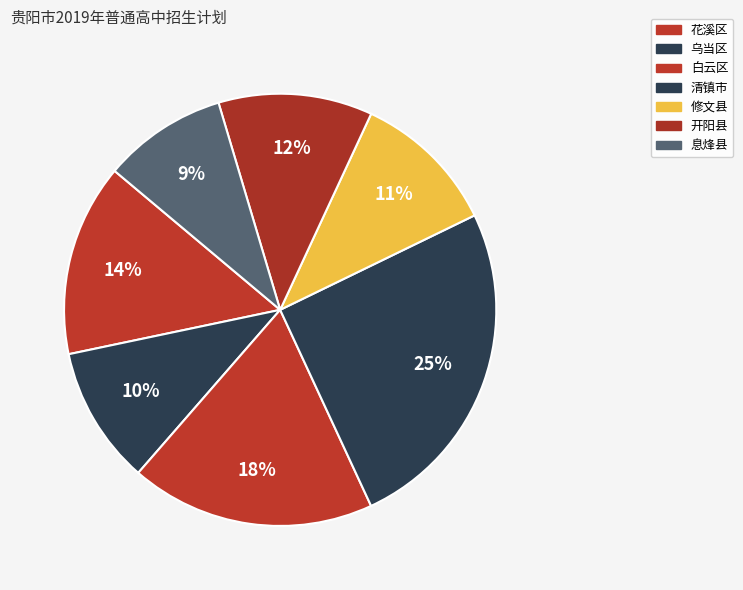

True or false: 清镇市 accounts for 20% of the total.

False